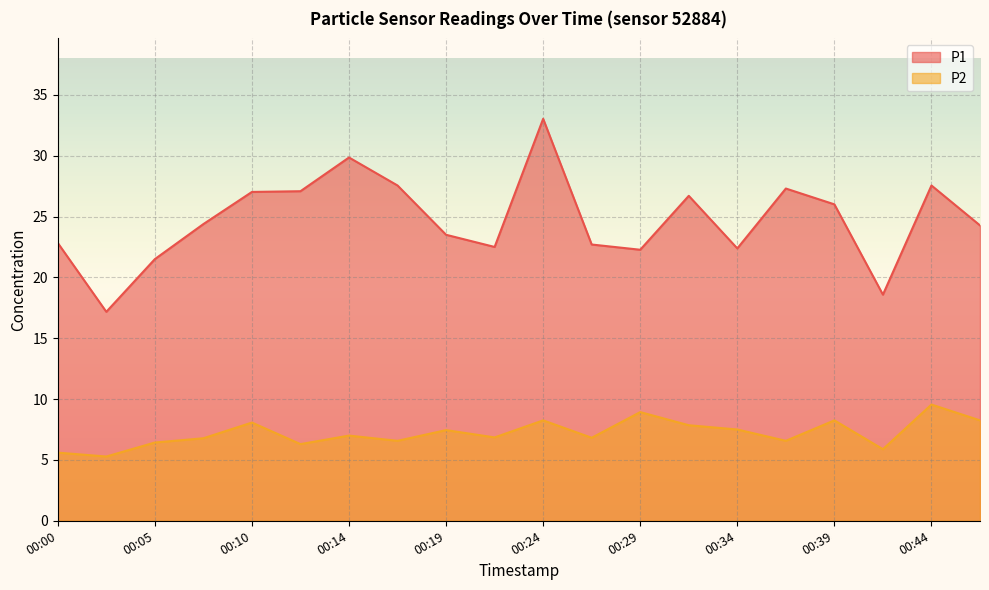

How many interior local valleys does the P1 series have?

5